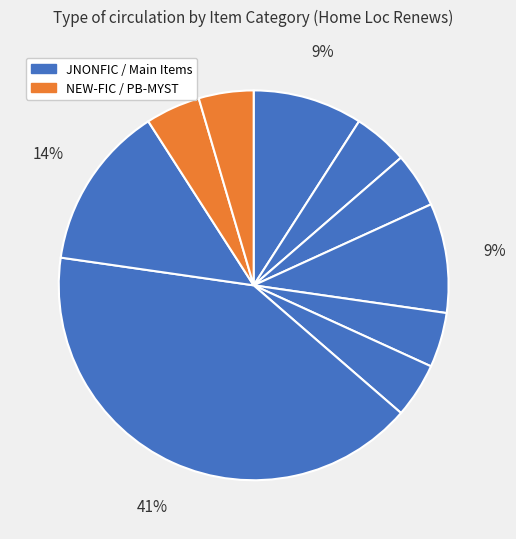

To the nearest percent, what is the difference between the largest and smallest slice percentages?

36%